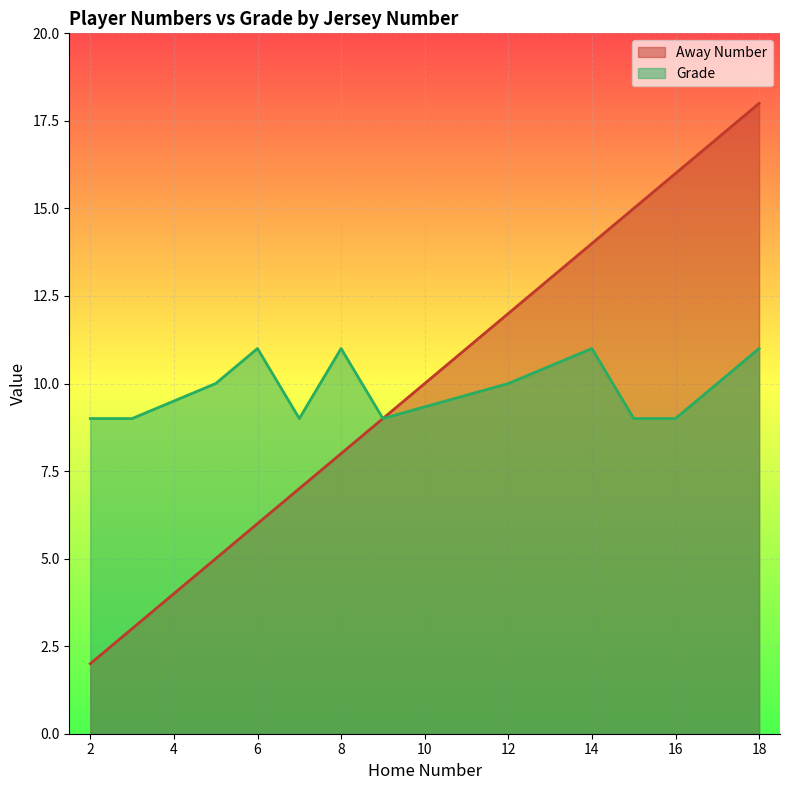

What is the sum of all Away Number values?

115